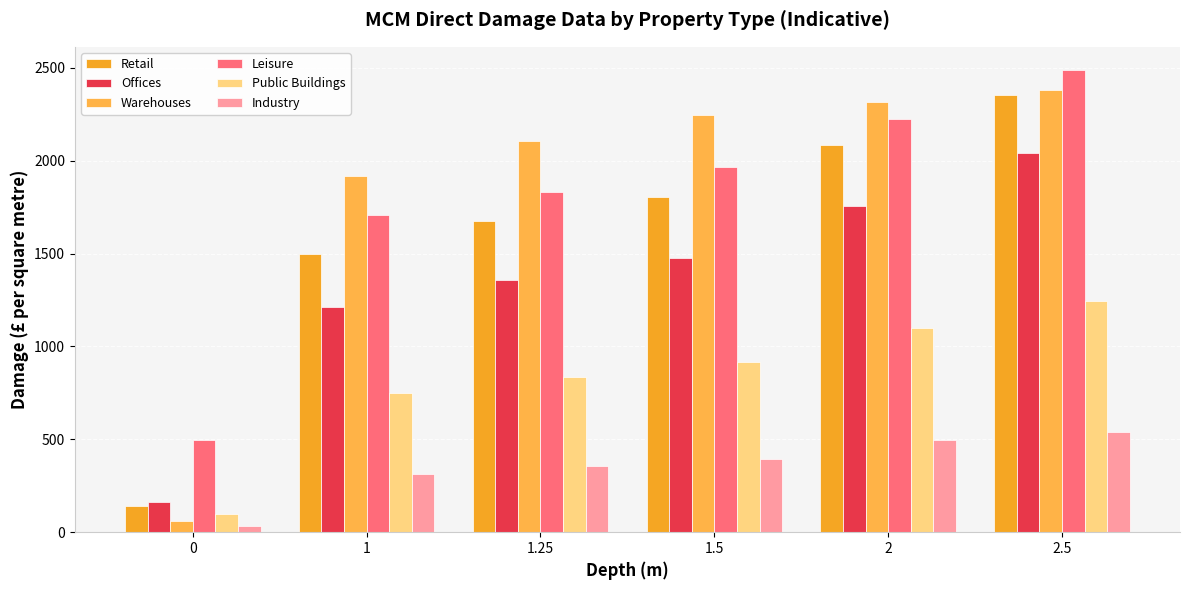

What is the sum of all Public Buildings values?

4946